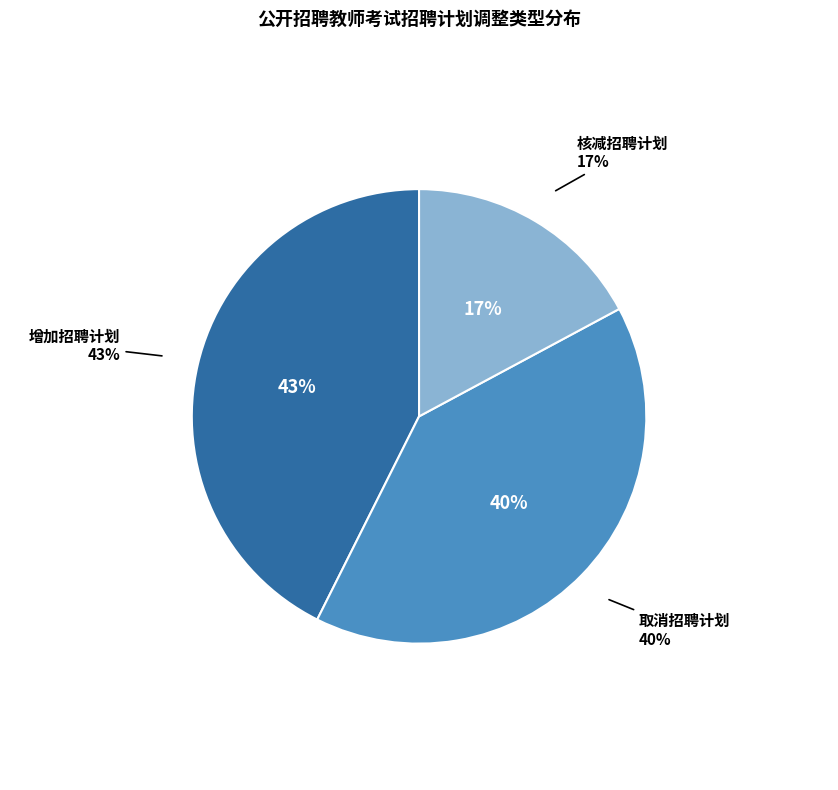

What is the largest slice in the pie chart?

增加招聘计划